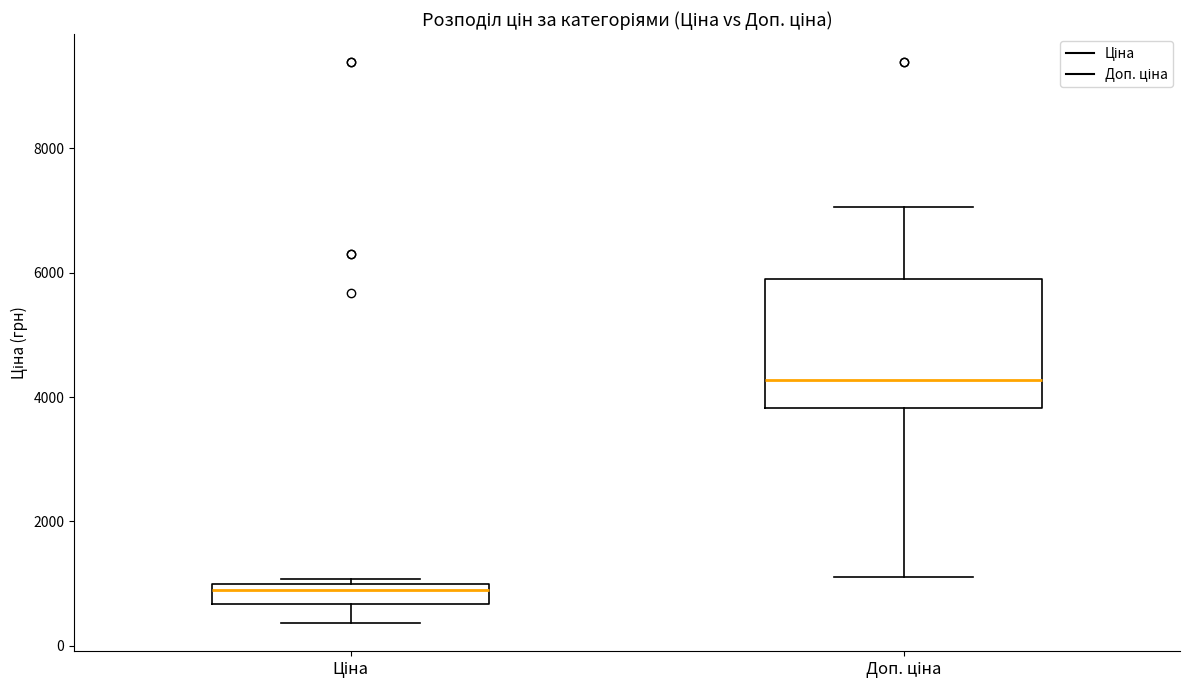

Which box is the tallest, from its lower edge to its upper edge?

Доп. ціна